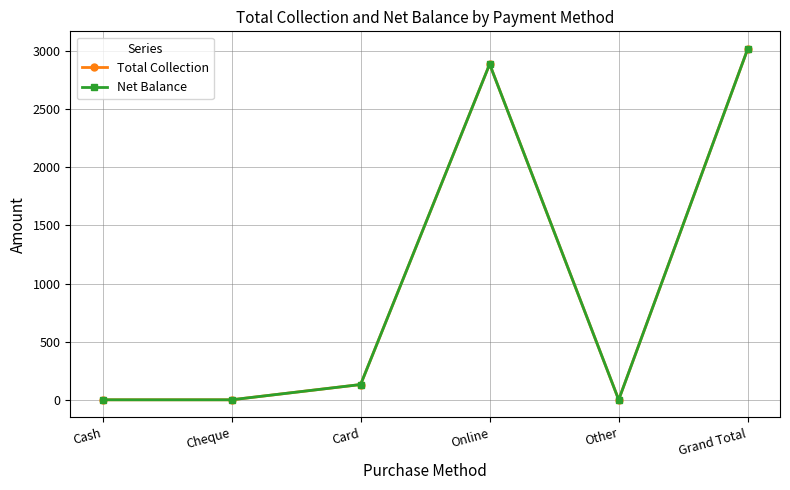

Which has a higher value, Other or Online?

Online